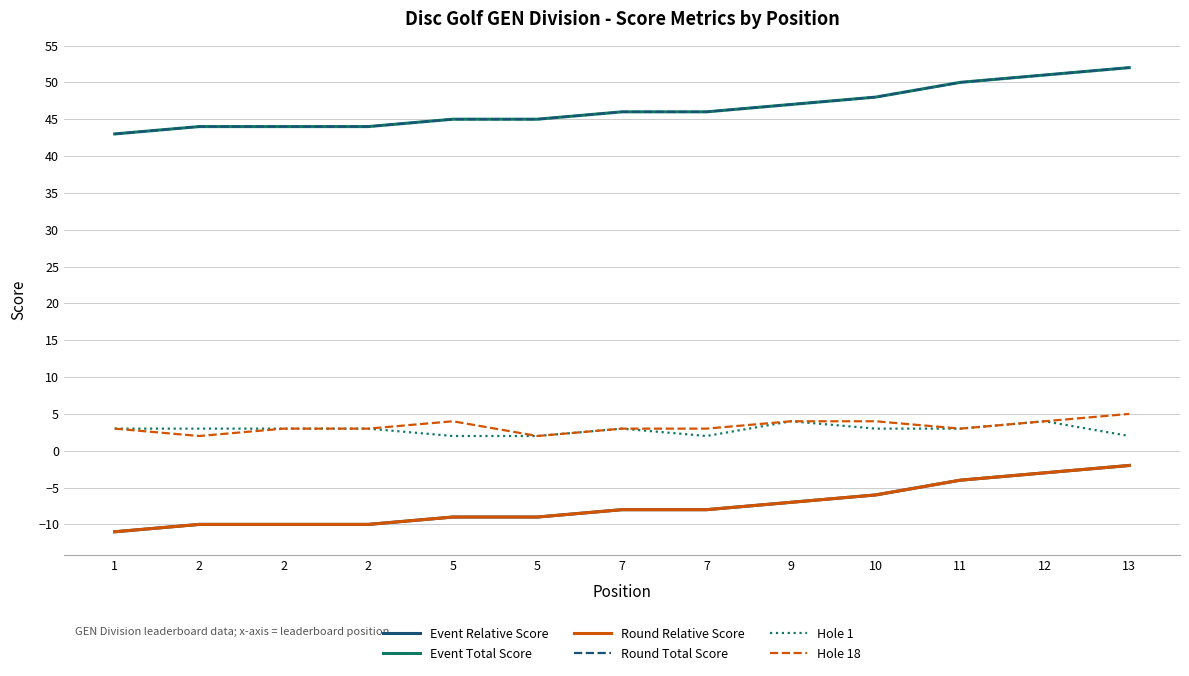

Does the chart have visible grid lines?

Yes